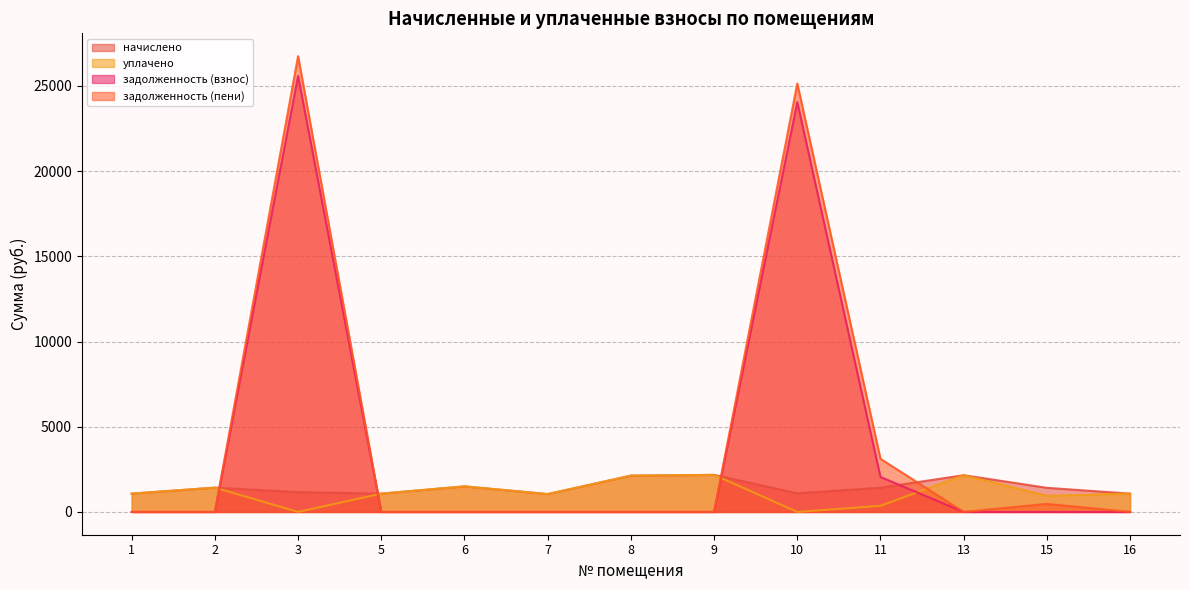

Which series ends up on top after the final intersection of уплачено and задолженность (пени)?

уплачено